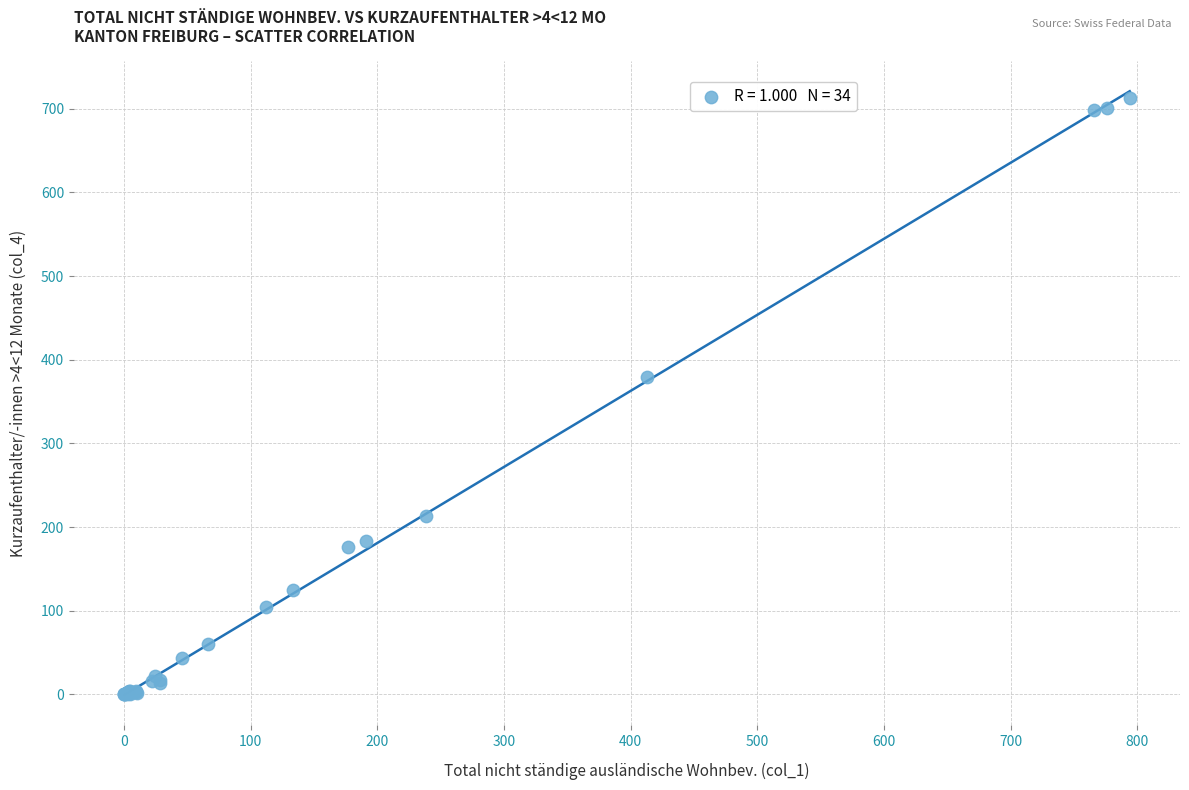

What Y value in the scatter plot is closest to 356?

379